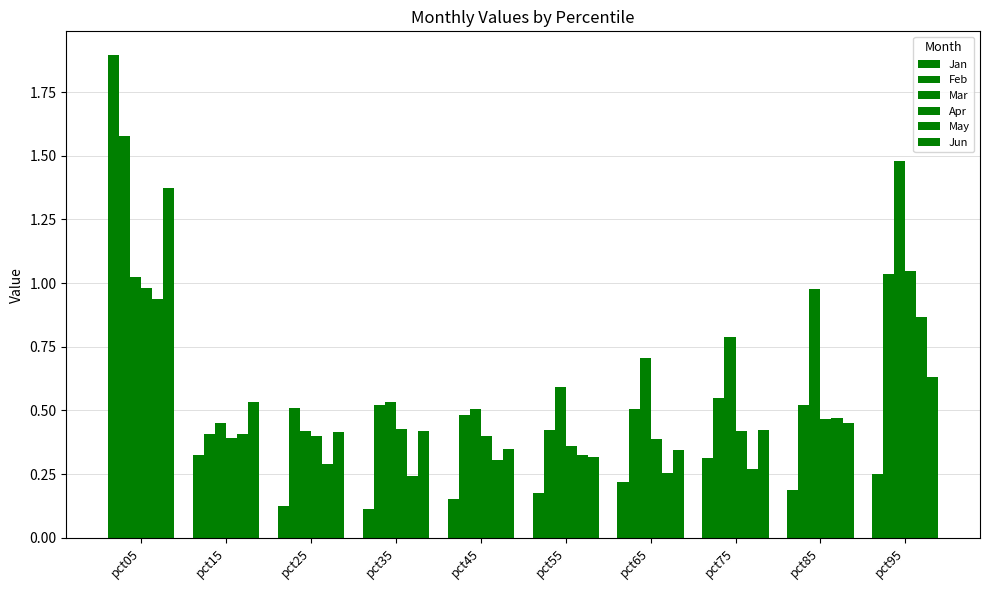

What is the sum of all Feb values?

6.5